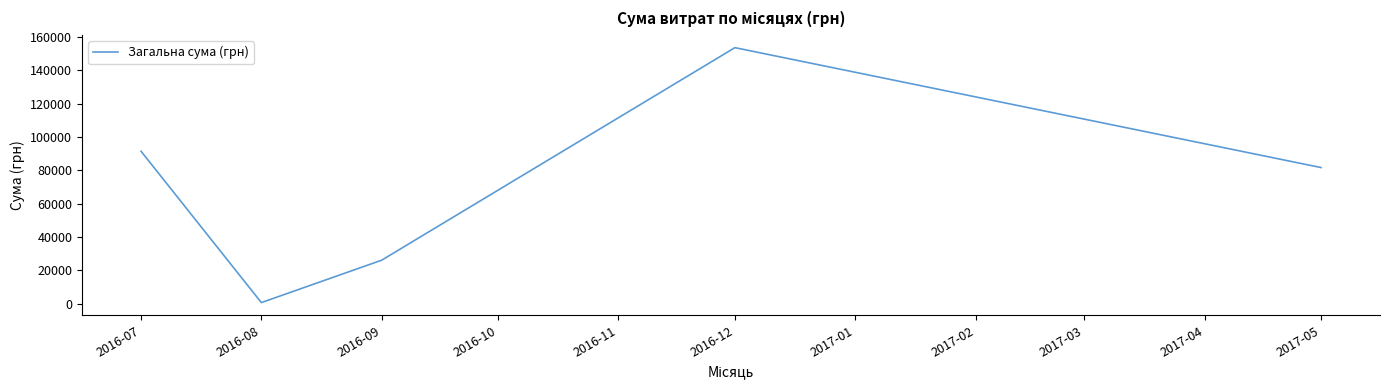

List the labels in order of value, smallest first.

2016-08, 2016-09, 2017-05, 2016-07, 2016-12